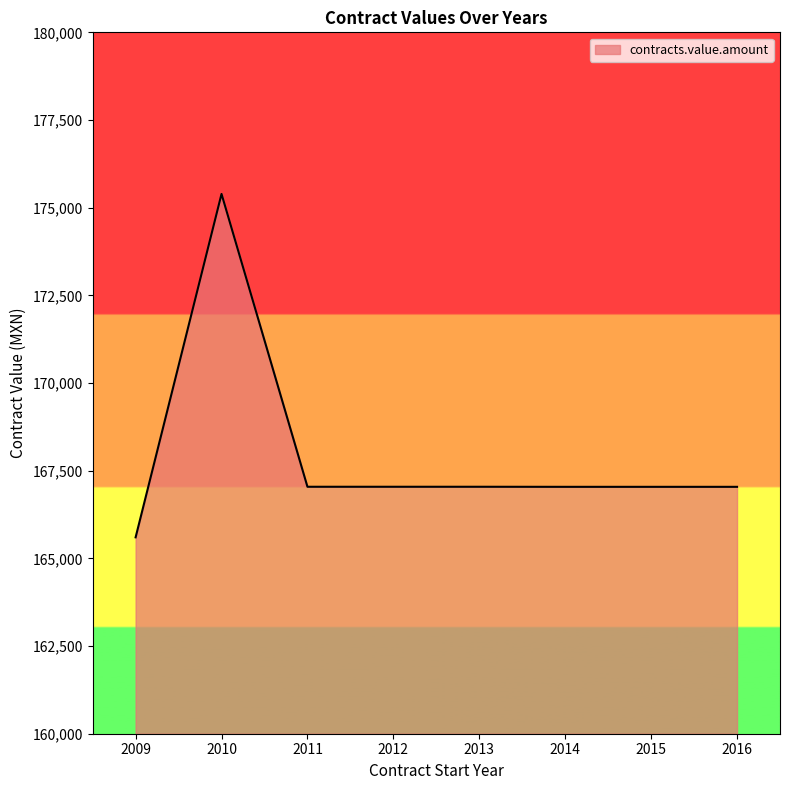

Is it true that the value at 2015 is 167040.0?

True